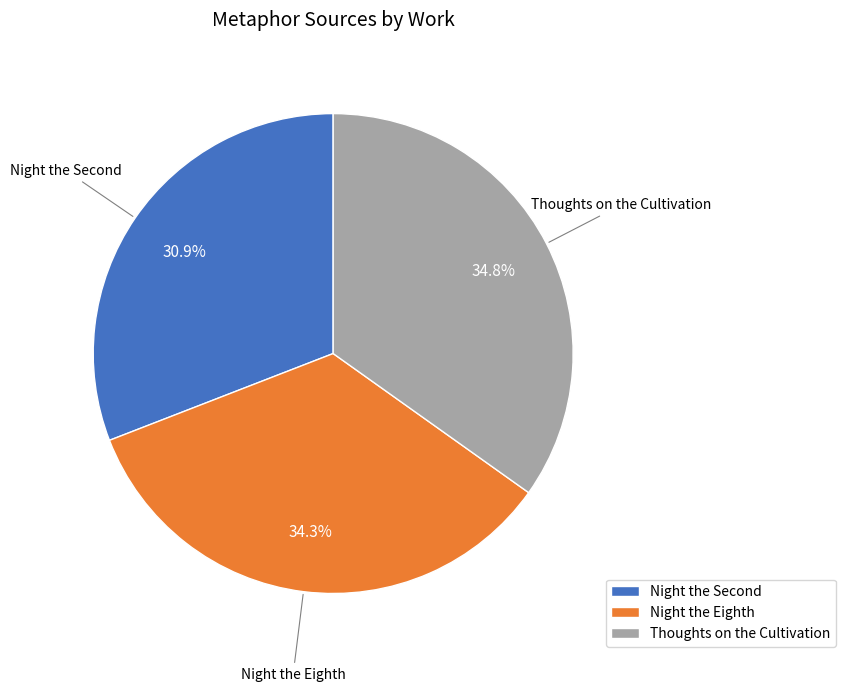

True or false: Thoughts on the Cultivation accounts for 21% of the total.

False